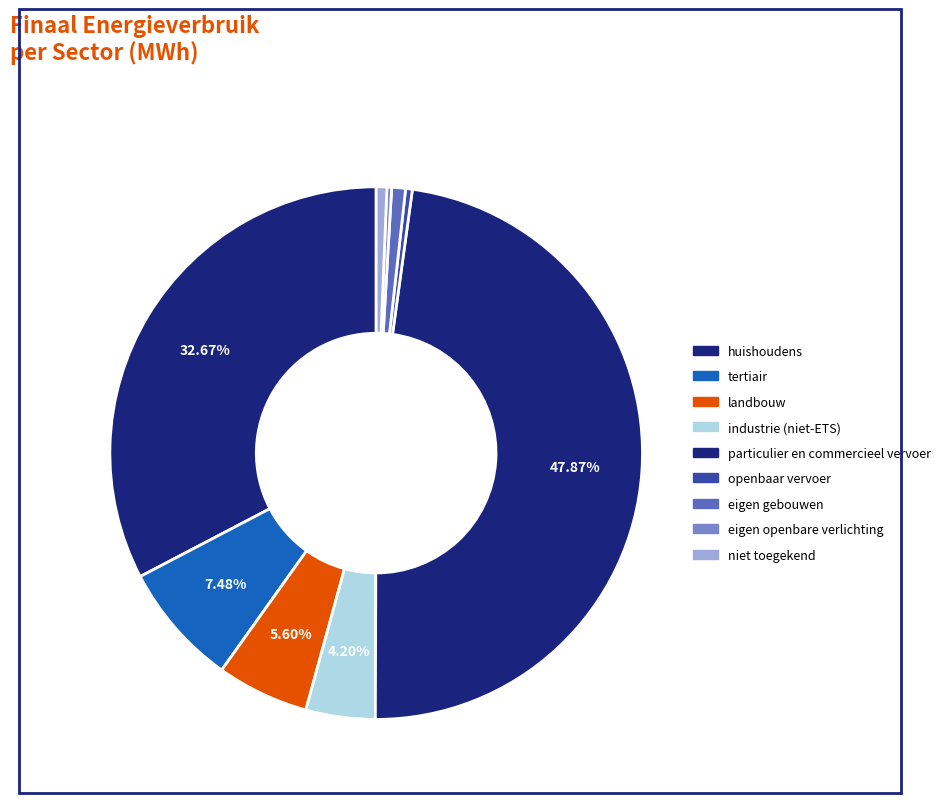

True or false: eigen openbare verlichting accounts for 1% of the total.

False